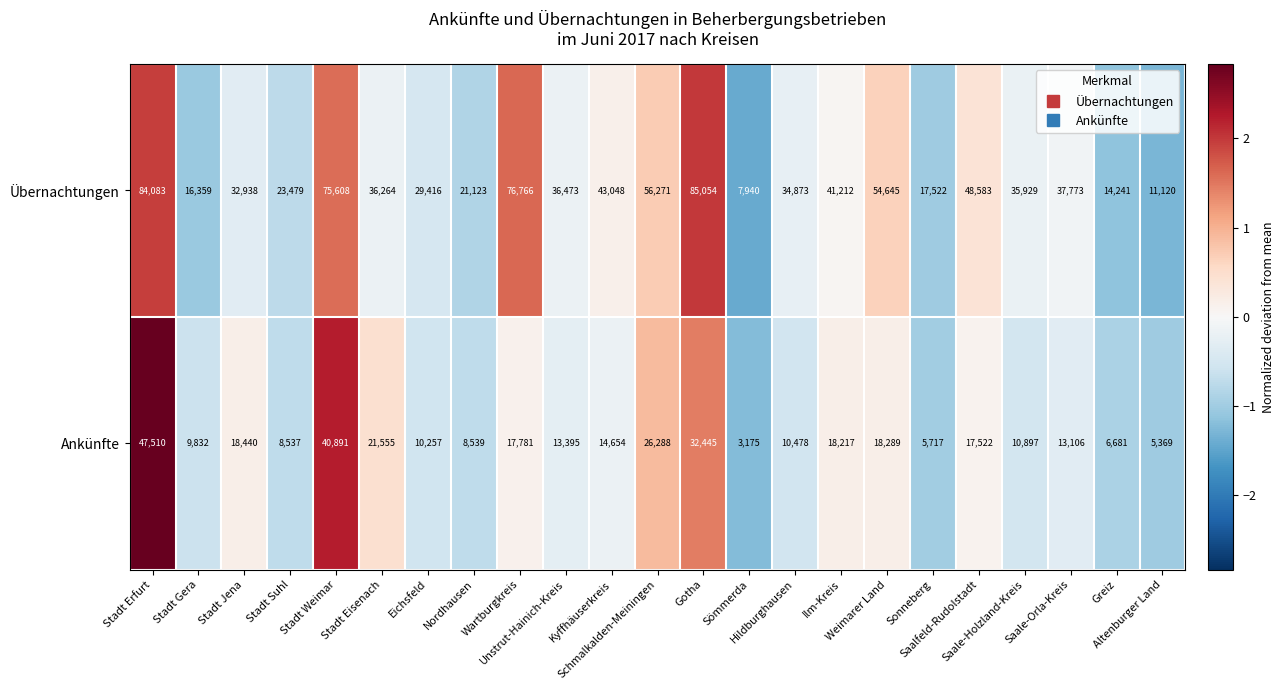

Which series has the largest total across all categories?

Übernachtungen